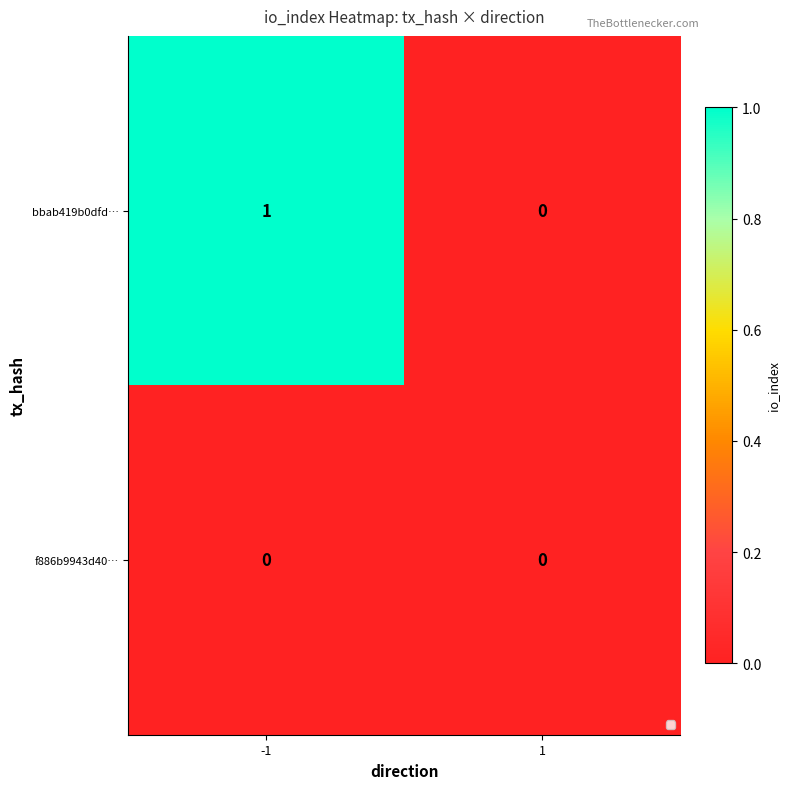

Rank the series at -1 from lowest to highest value.

f886b9943d40…, bbab419b0dfd…